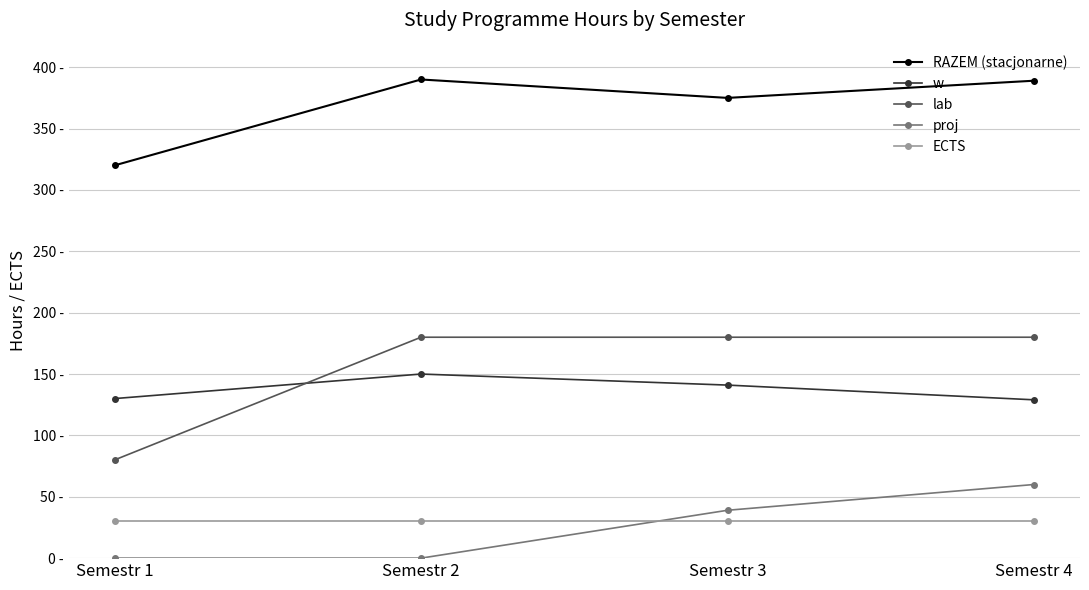

What is the average value of the proj series?

25